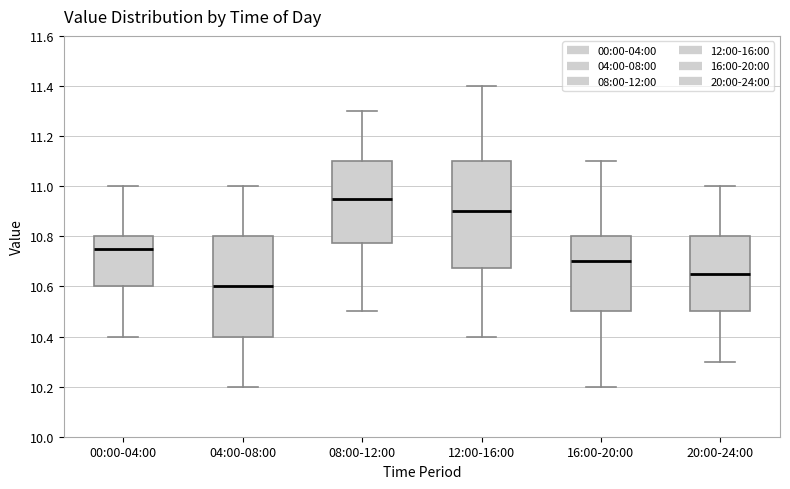

Which box has the lowest median line?

04:00-08:00